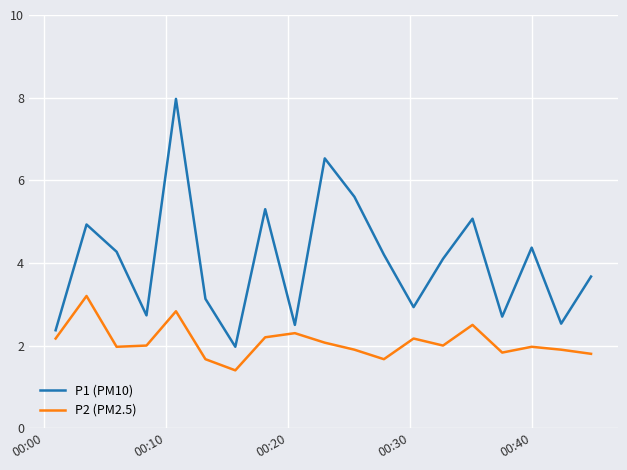

Which series has the largest range (max minus min)?

P1 (PM10)